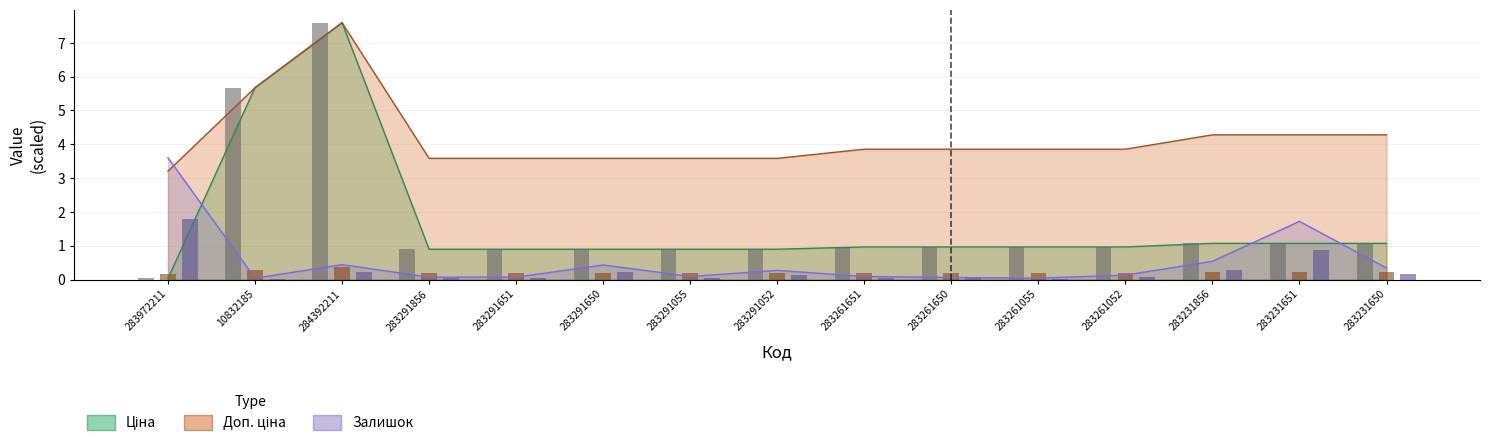

Reading left to right, transcribe all the data shown in this chart.

Ціна: 0.0	5.7	7.6	0.9	0.9	0.9	0.9	0.9	1.0	1.0	1.0	1.0	1.1	1.1	1.1
Доп. ціна: 3.2	5.7	7.6	3.6	3.6	3.6	3.6	3.6	3.9	3.9	3.9	3.9	4.3	4.3	4.3
Залишок: 3.6	0.0	0.4	0.1	0.1	0.4	0.1	0.3	0.1	0.1	0.0	0.1	0.5	1.7	0.3